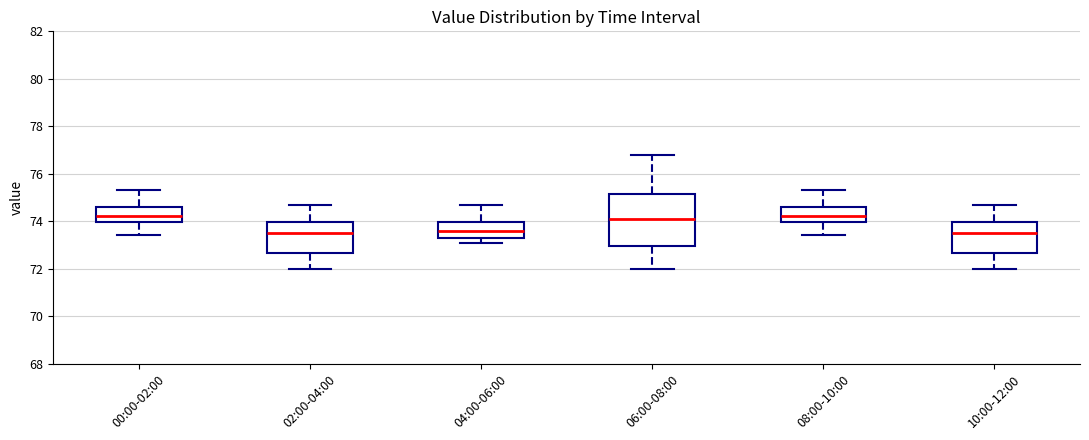

Which box is the tallest, from its lower edge to its upper edge?

06:00-08:00